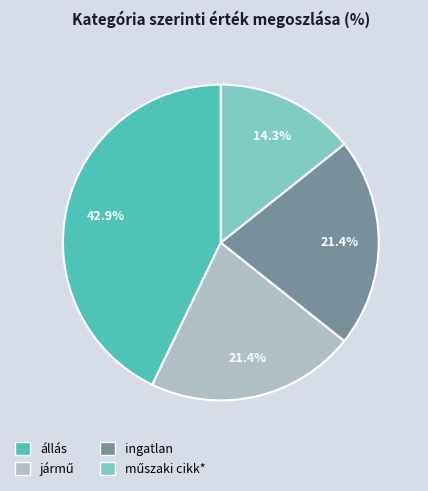

Combined, do ingatlan and állás account for over 50%?

Yes